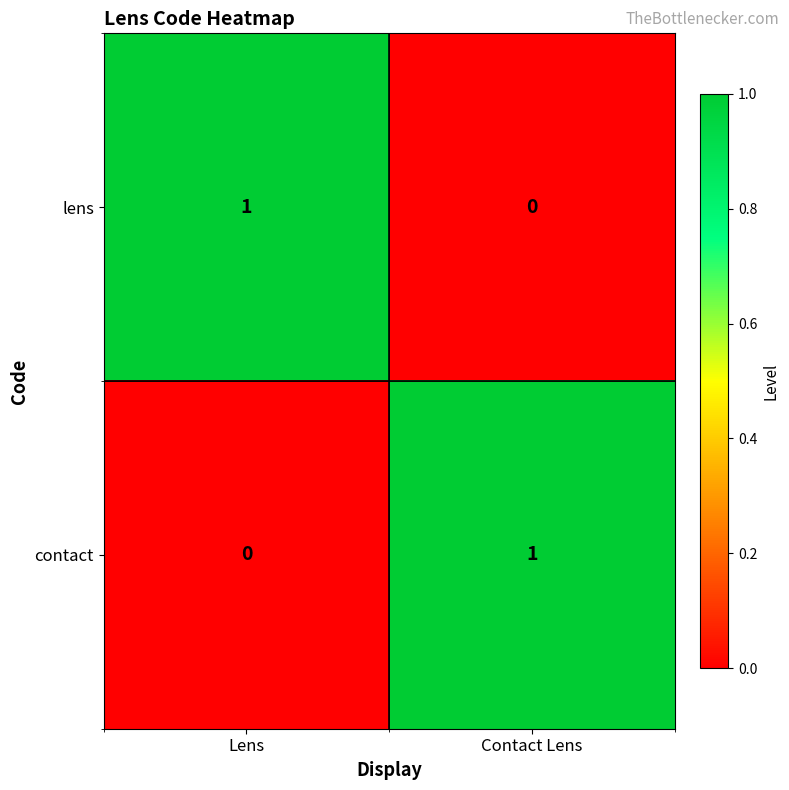

Reading right to left, transcribe all the data shown in this chart.

lens: 0	1
contact: 1	0